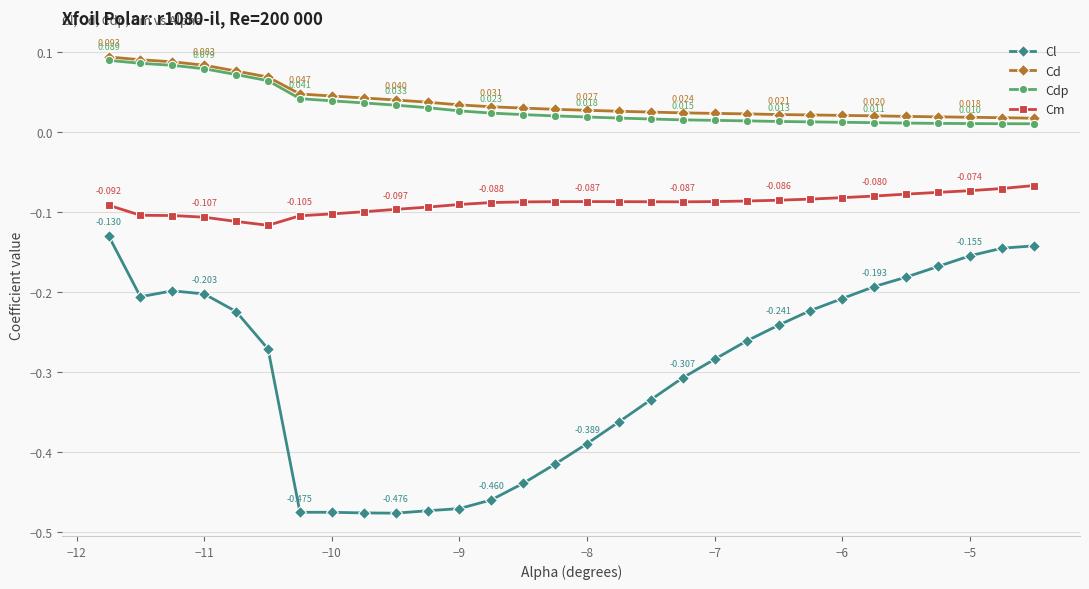

Which series has the largest total across all categories?

Cd